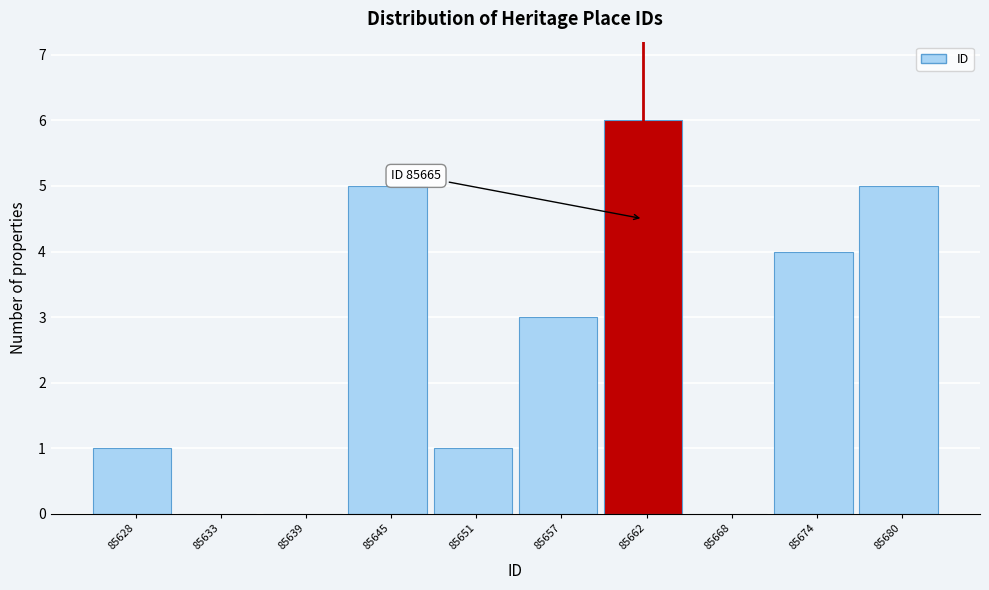

Reading left to right, list all the values displayed in this chart.

85628=1	85633=0	85639=0	85645=5	85651=1	85657=3	85662=6	85668=0	85674=4	85680=5